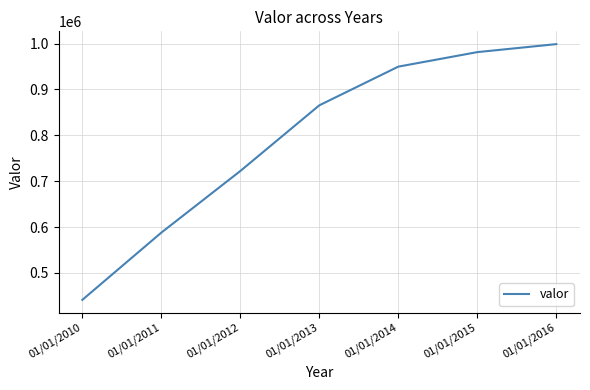

Reading left to right, extract all data points from this chart.

01/01/2010=441180	01/01/2011=587841	01/01/2012=722232	01/01/2013=865484	01/01/2014=949843	01/01/2015=981495	01/01/2016=998951